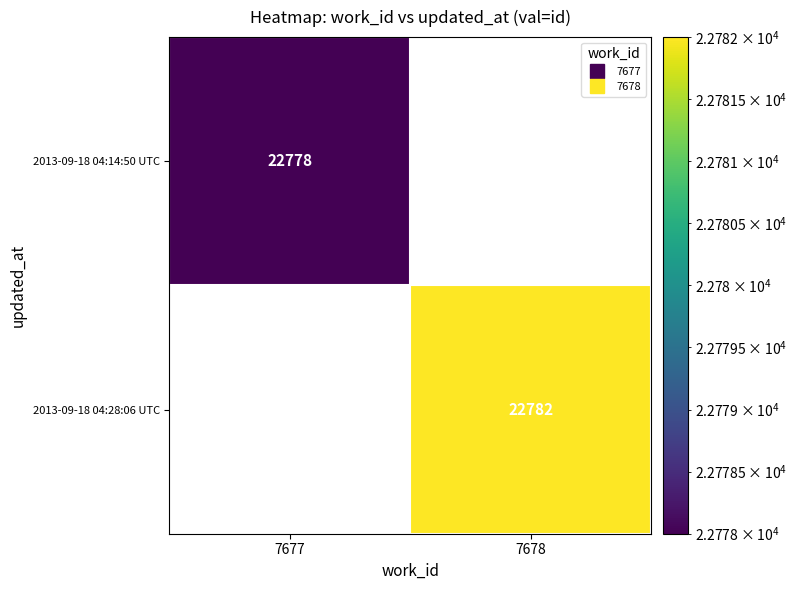

Which has a higher value, 7677 or 7678?

7678